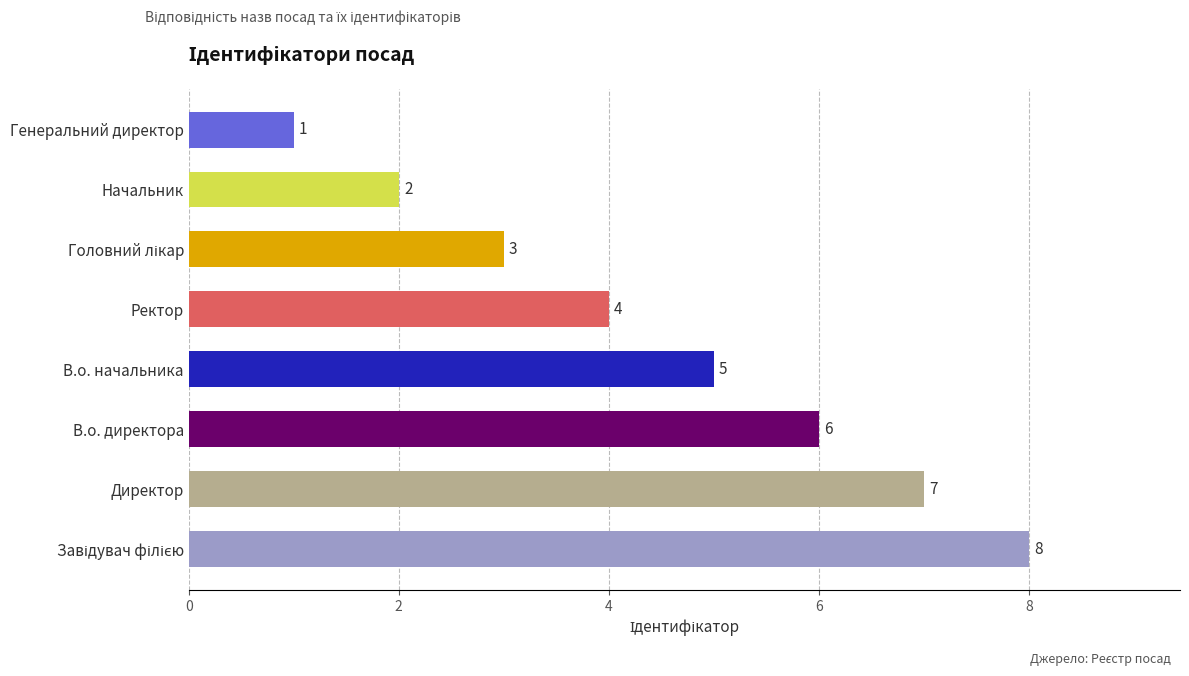

What is the difference between the maximum and second lowest values?

6